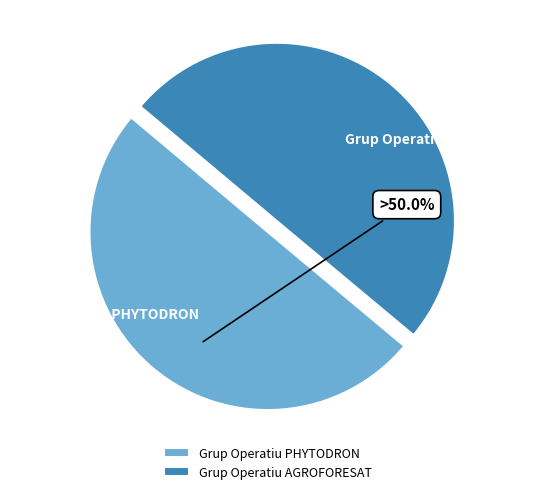

The Grup Operatiu AGROFORESAT slice represents 38% of the pie. True or false?

False